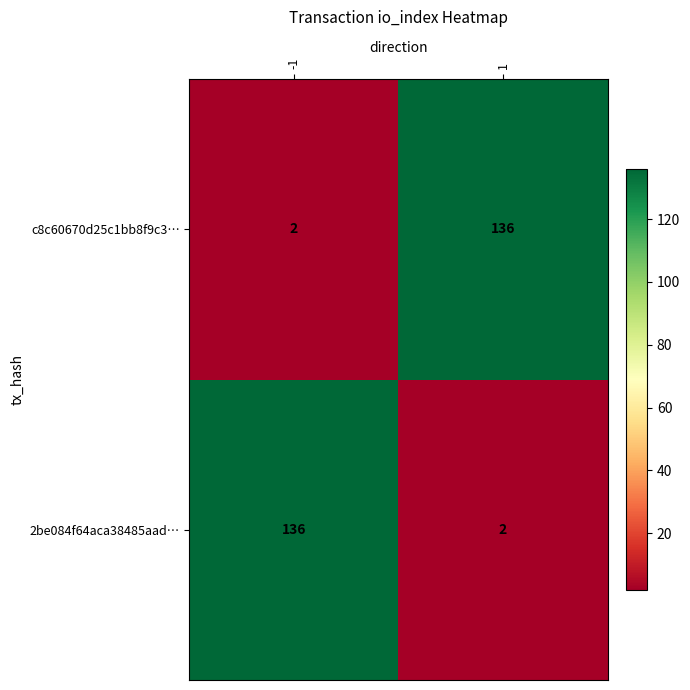

What is the spread (max minus min) of values at 1?

134